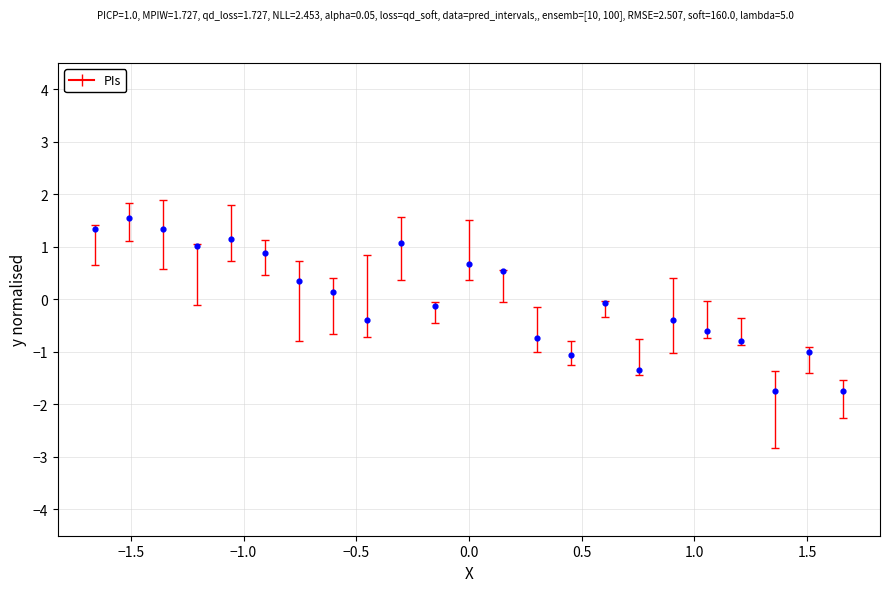

What is the range of Y values (max minus min)?

3.3